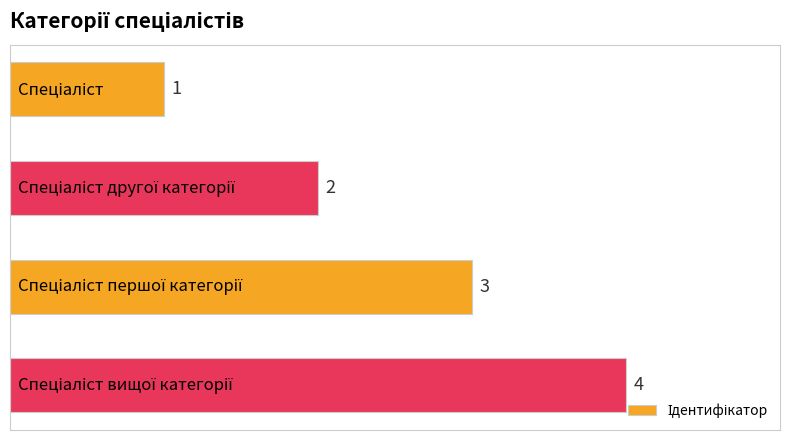

What is the maximum value shown in the chart?

4